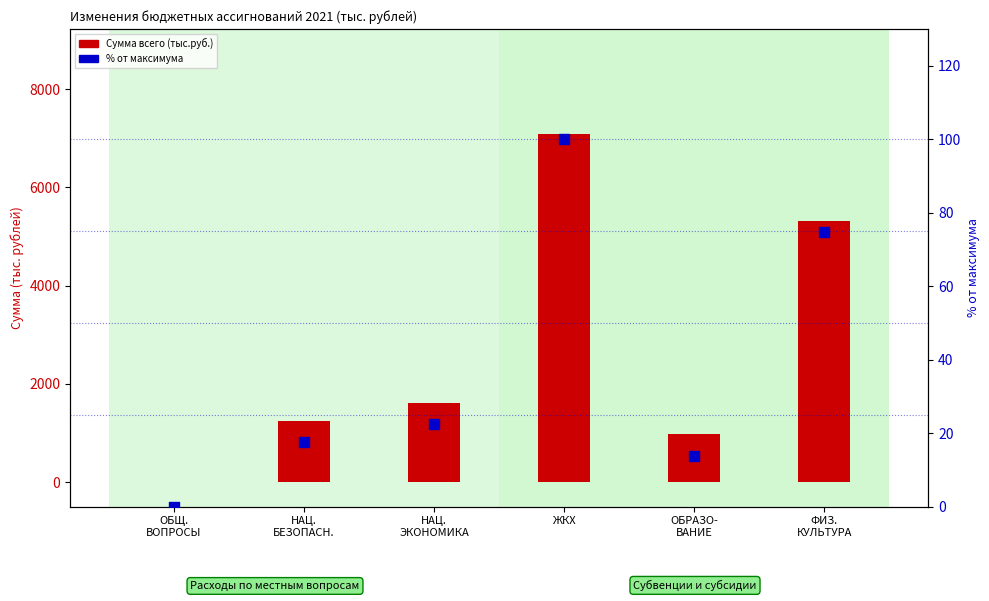

Which series contains the highest Y value?

Сумма всего (тыс.руб.)